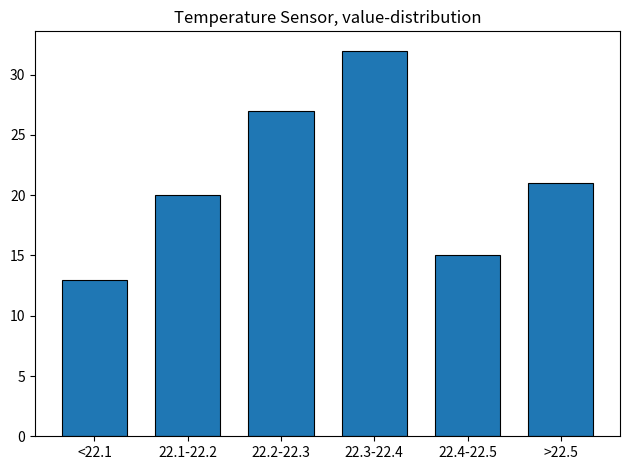

Reading right to left, extract all data points from this chart.

21	15	32	27	20	13